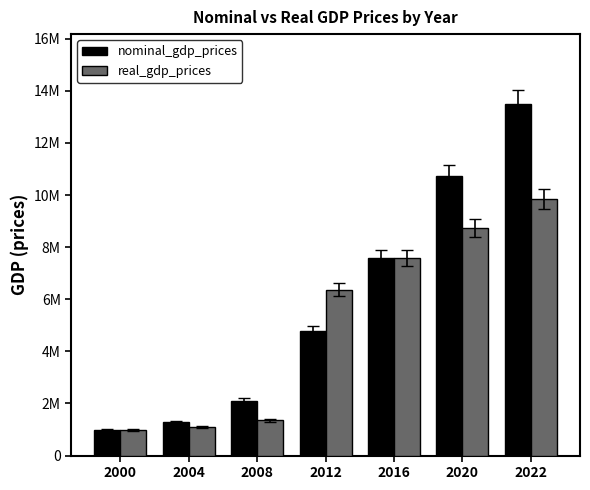

What is the sum of all real_gdp_prices values?

35996356